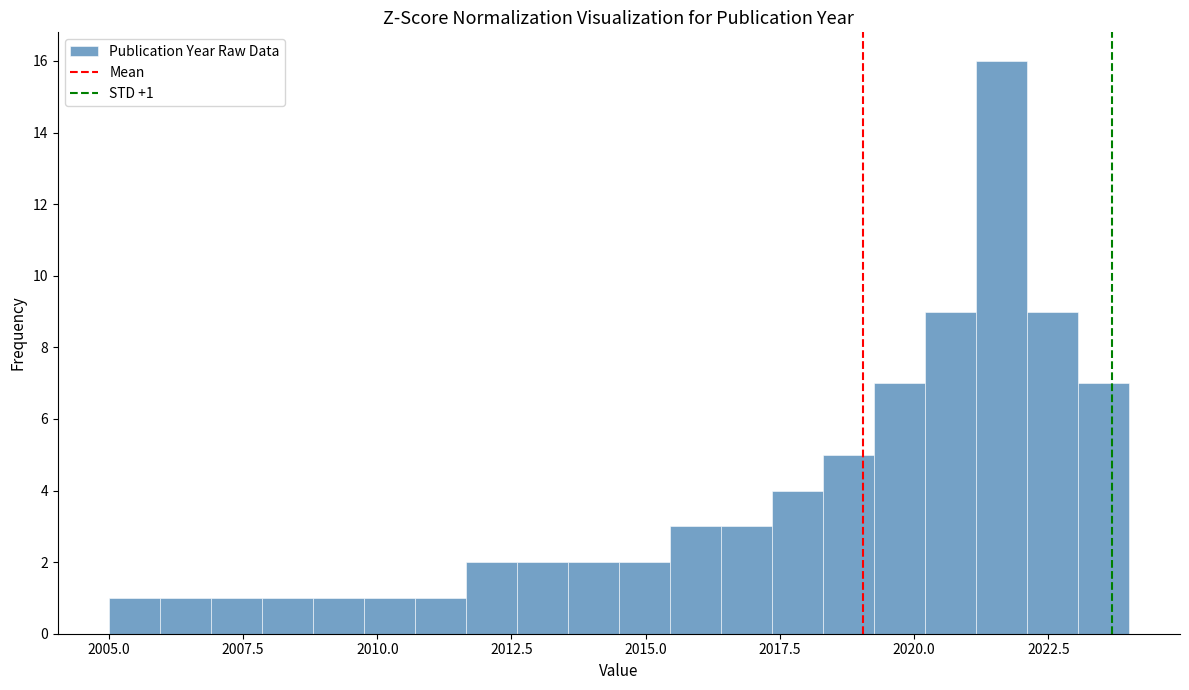

Around what value on the x-axis is the tallest bar? Give the approximate position of its centre, as read against the axis.

2021.5